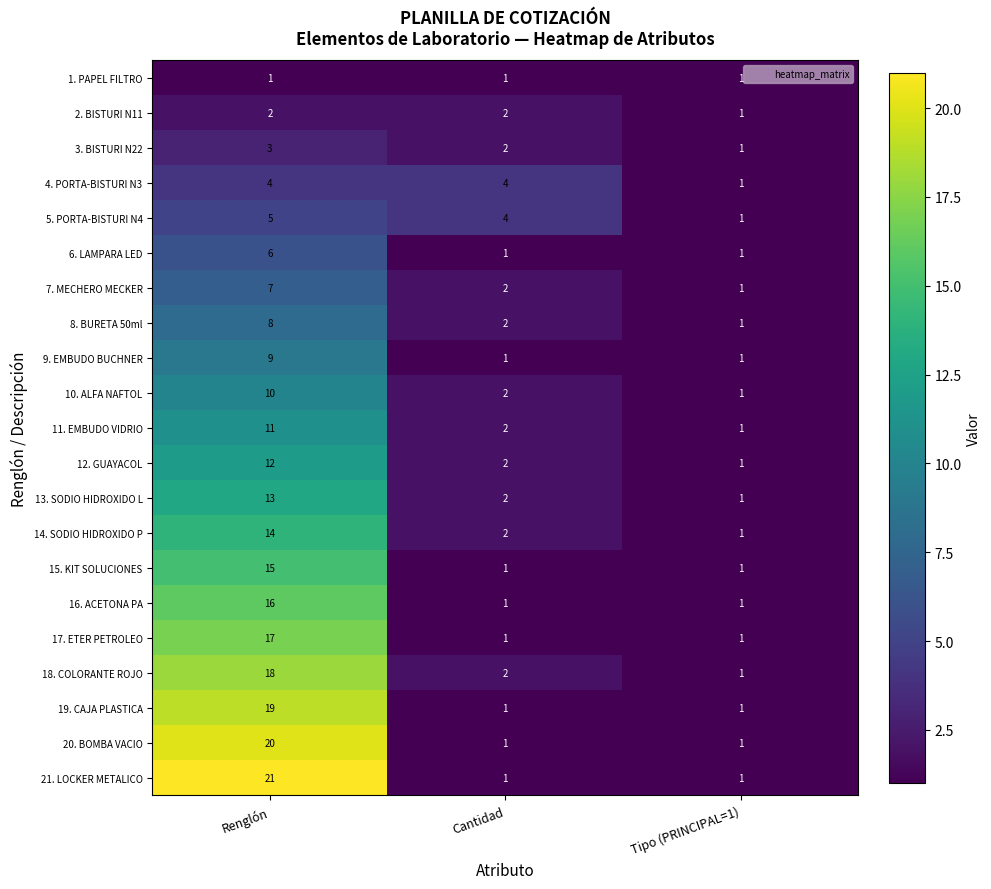

At how many categories does at least one series exceed 11?

1